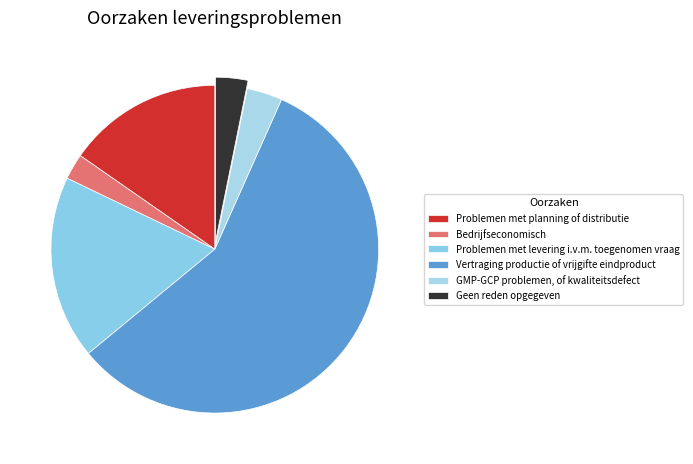

Rank the categories by value from lowest to highest.

Bedrijfseconomisch, Geen reden opgegeven, GMP-GCP problemen, of kwaliteitsdefect, Problemen met planning of distributie, Problemen met levering i.v.m. toegenomen vraag, Vertraging productie of vrijgifte eindproduct